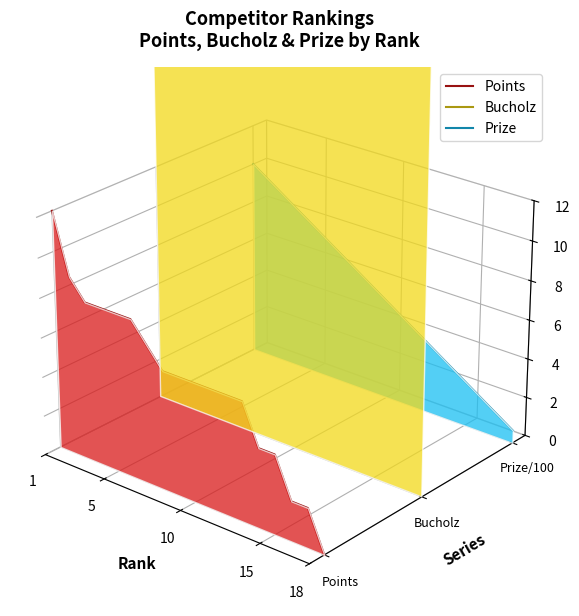

At which label does Points first exceed 0?

1